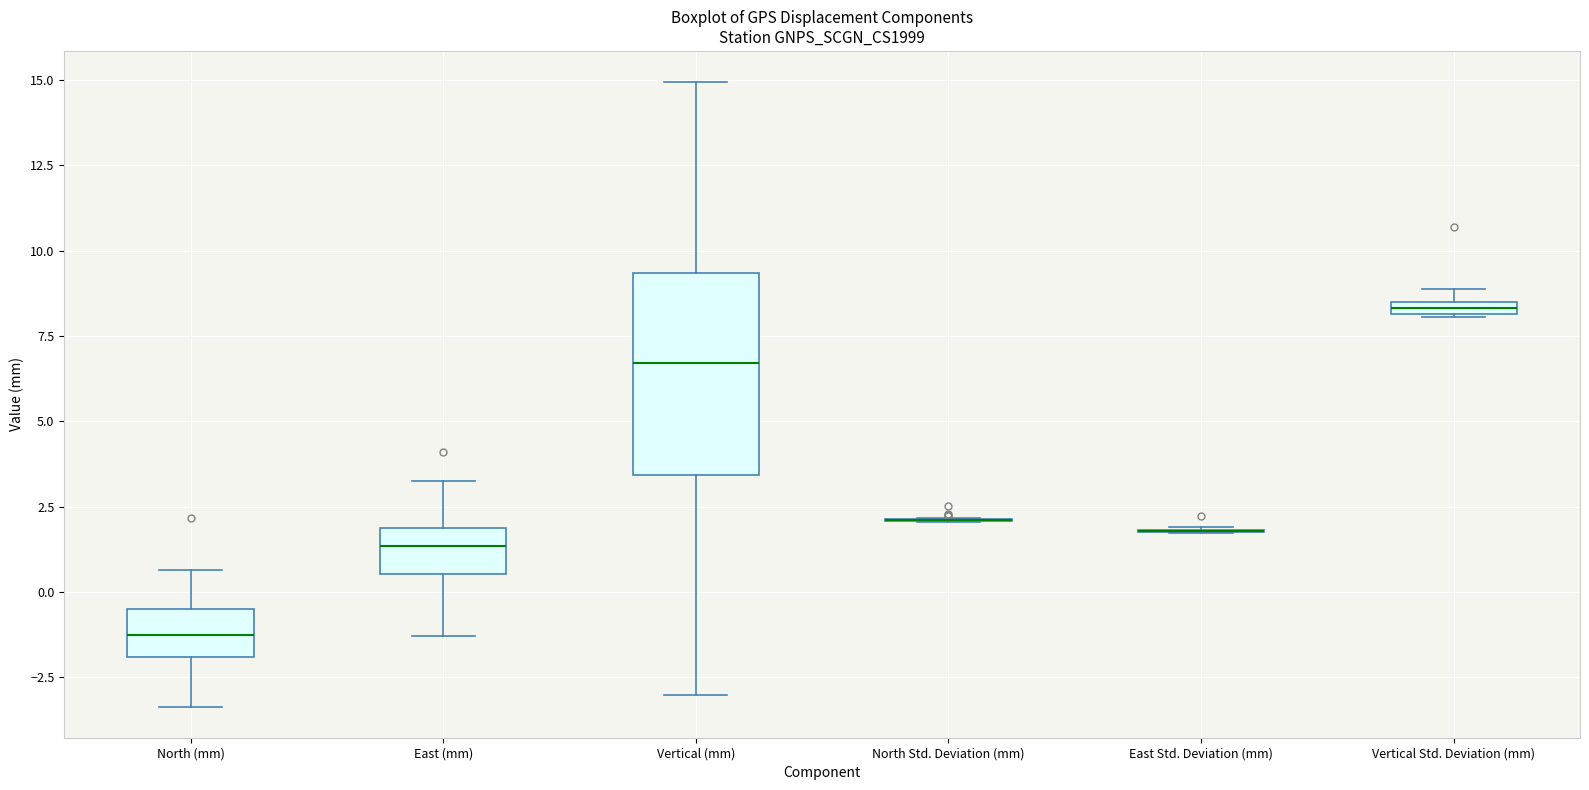

Comparing the boxes themselves (not the whiskers), which one is the tallest?

Vertical (mm)